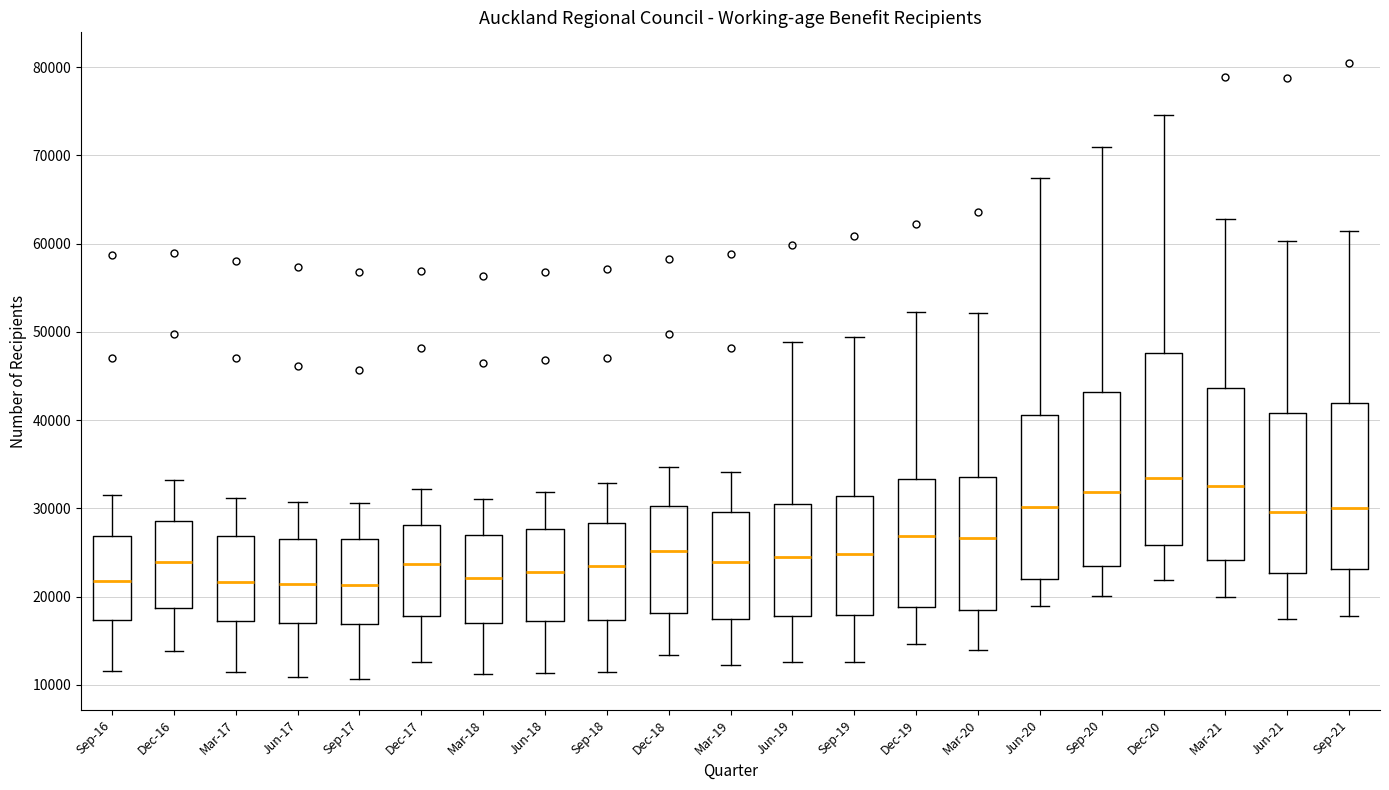

Reading left to right, read every box against the y-axis: the position of its median line, the range the box covers, and the ends of its whiskers. The values are not printed on the chart, so give them approximately, as read against the axis.

Sep-16: median 22000, box 17000 to 27000, whiskers 12000 to 31000
Dec-16: median 24000, box 19000 to 29000, whiskers 14000 to 33000
Mar-17: median 22000, box 17000 to 27000, whiskers 11000 to 31000
Jun-17: median 21000, box 17000 to 26000, whiskers 11000 to 31000
Sep-17: median 21000, box 17000 to 26000, whiskers 11000 to 31000
Dec-17: median 24000, box 18000 to 28000, whiskers 13000 to 32000
Mar-18: median 22000, box 17000 to 27000, whiskers 11000 to 31000
Jun-18: median 23000, box 17000 to 28000, whiskers 11000 to 32000
Sep-18: median 23000, box 17000 to 28000, whiskers 11000 to 33000
Dec-18: median 25000, box 18000 to 30000, whiskers 13000 to 35000
Mar-19: median 24000, box 17000 to 30000, whiskers 12000 to 34000
Jun-19: median 24000, box 18000 to 30000, whiskers 13000 to 49000
Sep-19: median 25000, box 18000 to 31000, whiskers 13000 to 49000
Dec-19: median 27000, box 19000 to 33000, whiskers 15000 to 52000
Mar-20: median 27000, box 19000 to 34000, whiskers 14000 to 52000
Jun-20: median 30000, box 22000 to 41000, whiskers 19000 to 67000
Sep-20: median 32000, box 23000 to 43000, whiskers 20000 to 71000
Dec-20: median 33000, box 26000 to 48000, whiskers 22000 to 75000
Mar-21: median 33000, box 24000 to 44000, whiskers 20000 to 63000
Jun-21: median 30000, box 23000 to 41000, whiskers 17000 to 60000
Sep-21: median 30000, box 23000 to 42000, whiskers 18000 to 61000